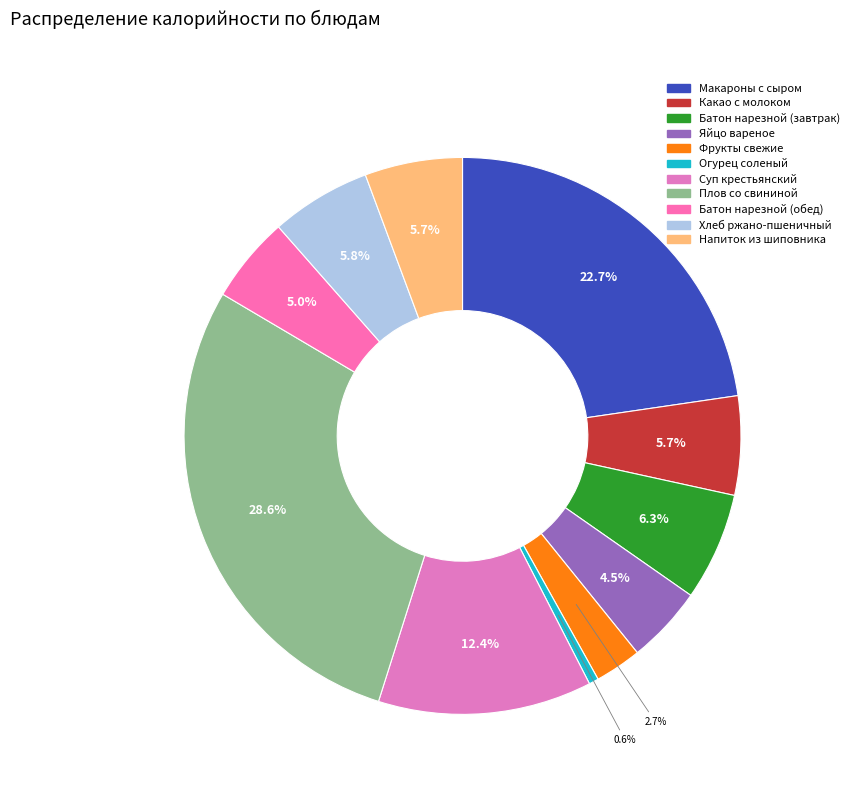

Combined, do Батон нарезной (обед) and Какао с молоком account for over 50%?

No